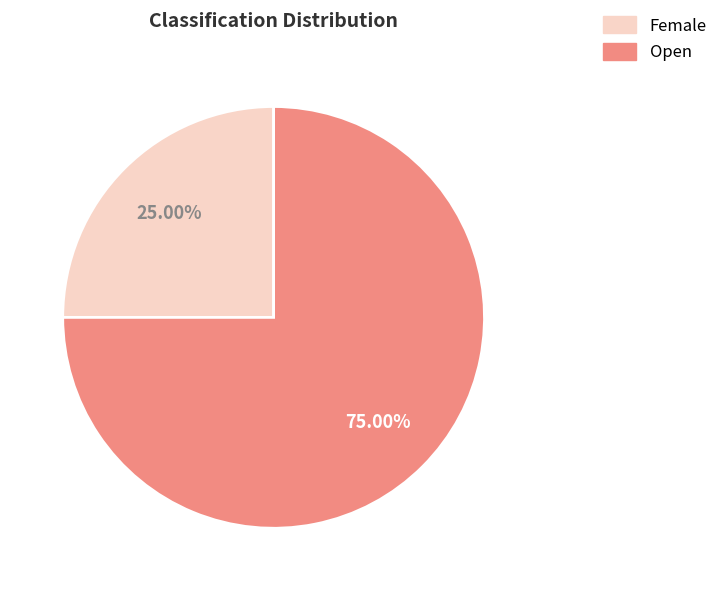

The Open slice represents 68% of the pie. True or false?

False